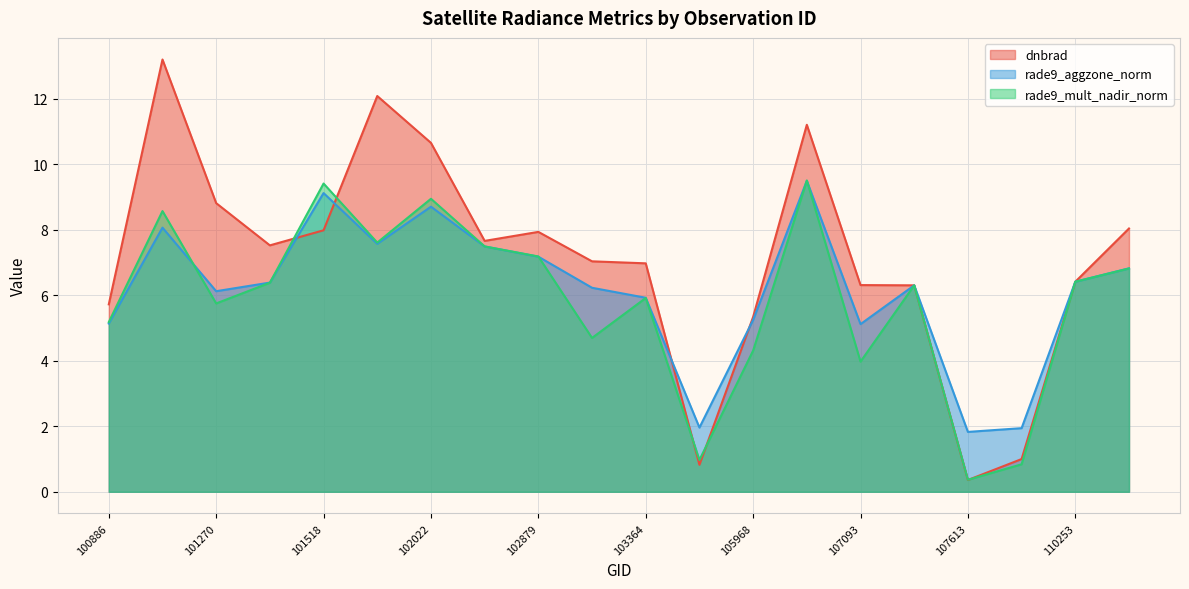

What is the sum of all rade9_mult_nadir_norm values?

116.7